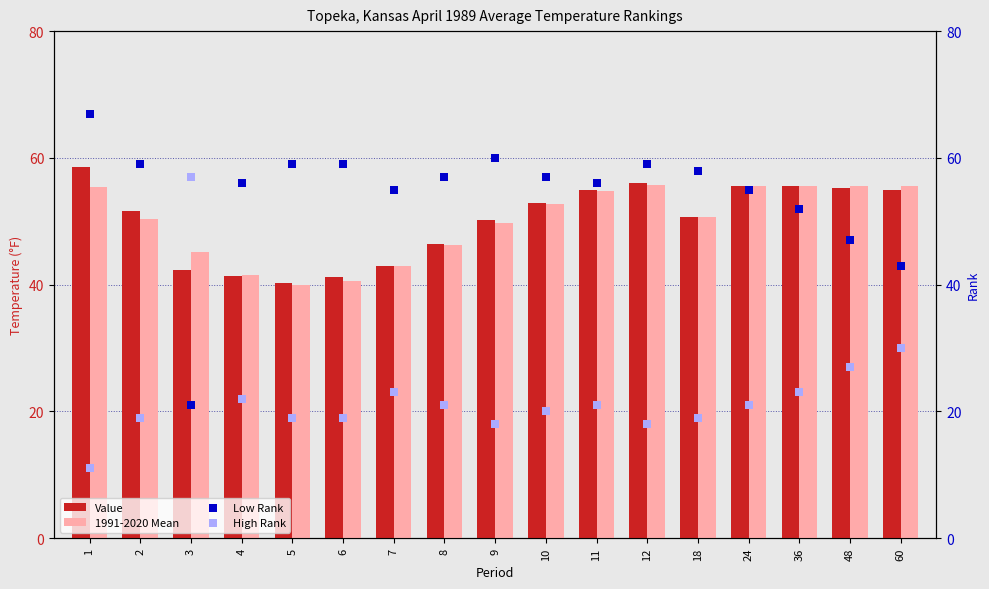

At how many categories does at least one series exceed 18?

17